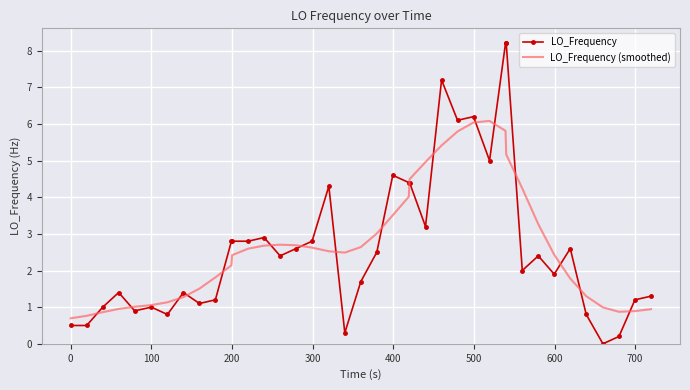

What is the lowest value of the LO_Frequency (smoothed) series?

0.7